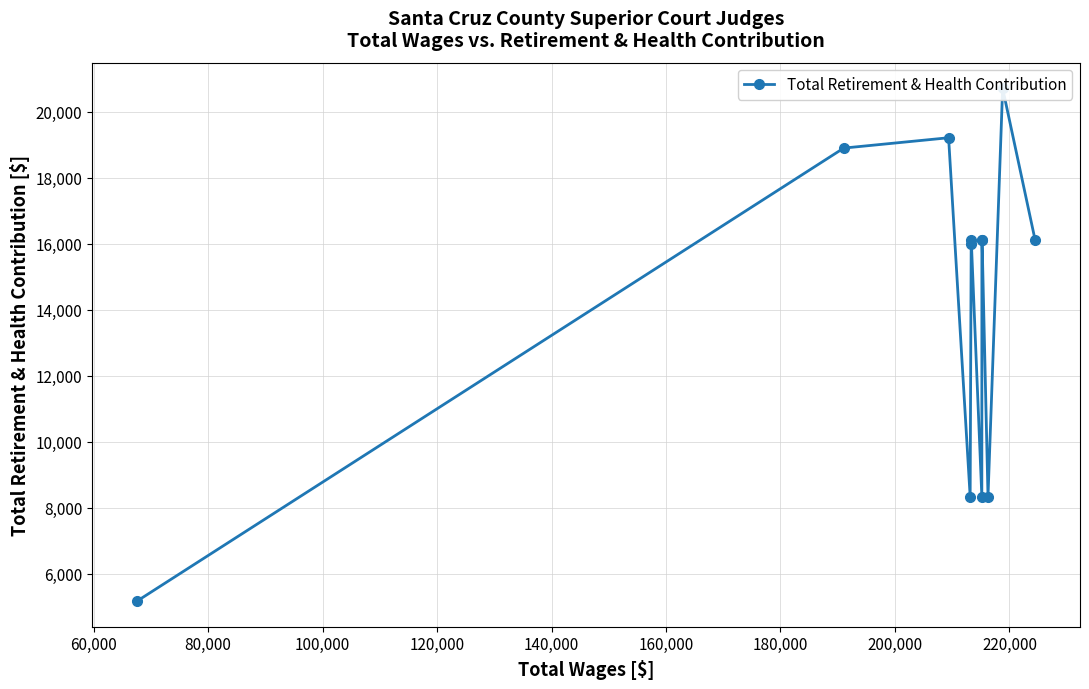

The value at 220,000 is 29746. True or false?

False